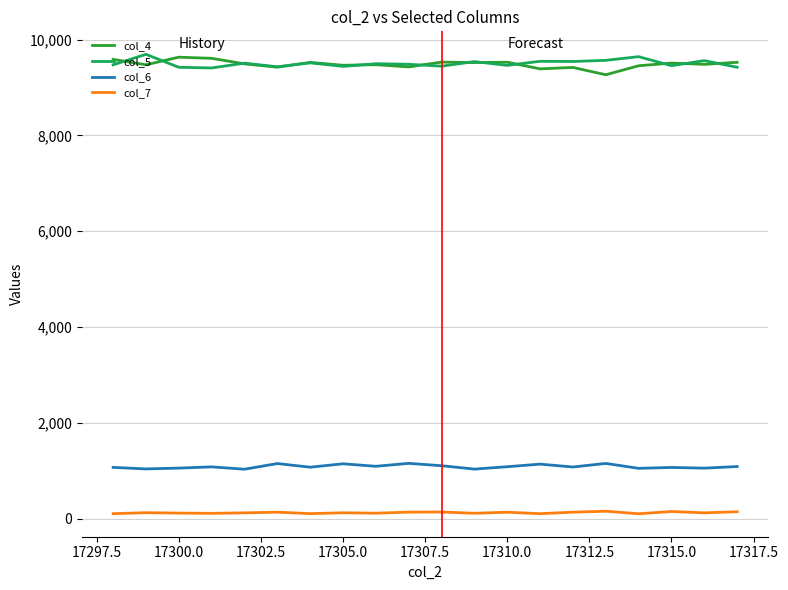

What is the greatest value displayed?

9694